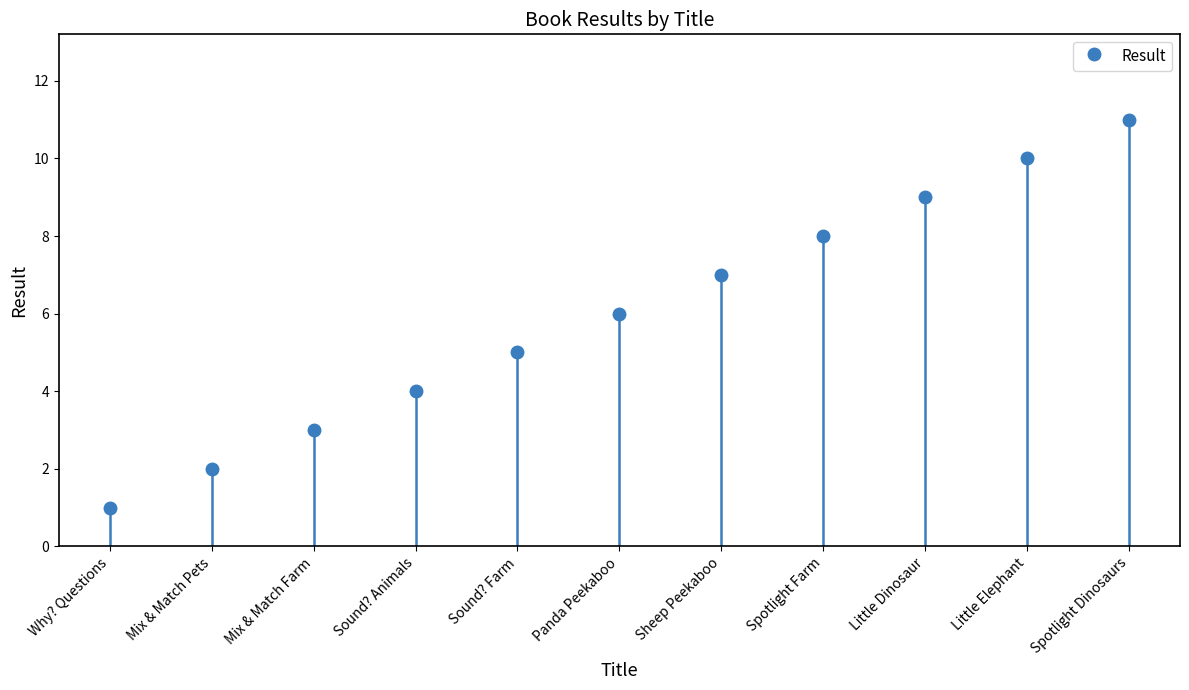

Reading left to right, what are all the values shown in this chart?

Why? Questions=1	Mix & Match Pets=2	Mix & Match Farm=3	Sound? Animals=4	Sound? Farm=5	Panda Peekaboo=6	Sheep Peekaboo=7	Spotlight Farm=8	Little Dinosaur=9	Little Elephant=10	Spotlight Dinosaurs=11